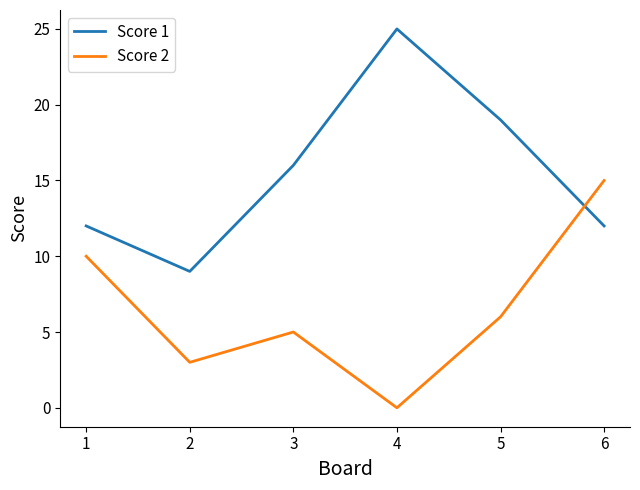

In Score 1, how many points are higher than both neighbors (excluding endpoints)?

1